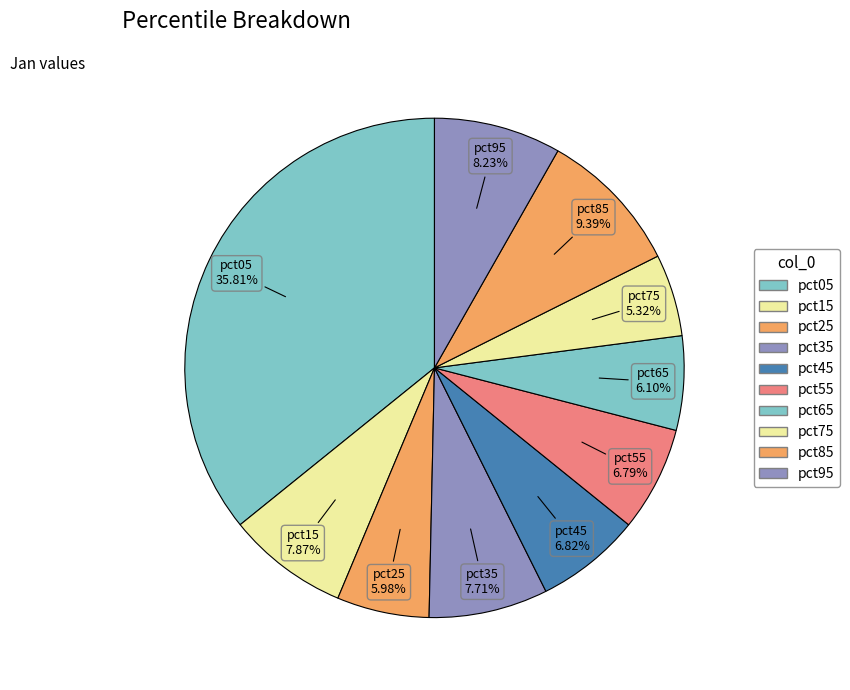

How many slices are in this pie chart?

10